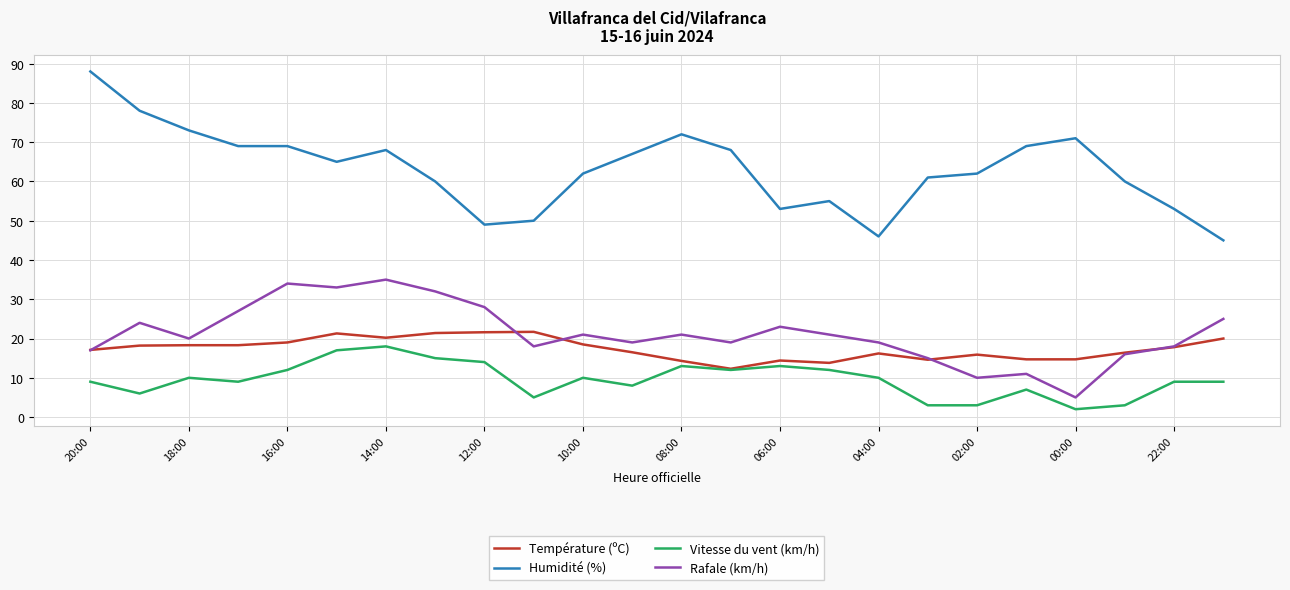

Is this an area chart (filled region under the line)?

No